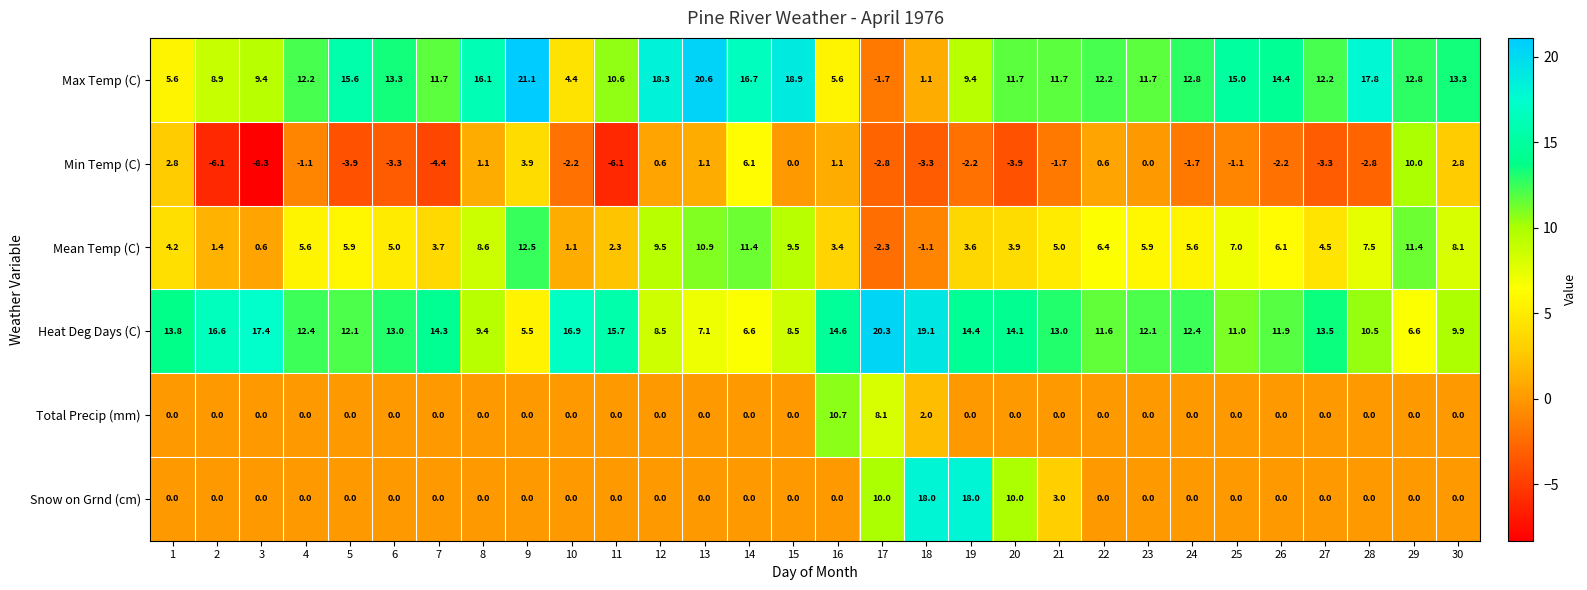

True or false: Snow on Grnd (cm) has a value of -11.8 at 9.

False